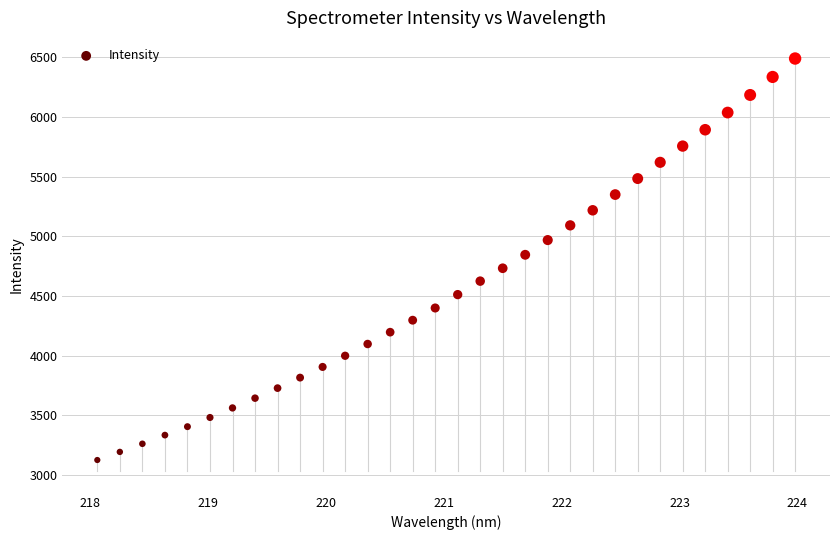

What is the range of Y values (max minus min)?

3364.4